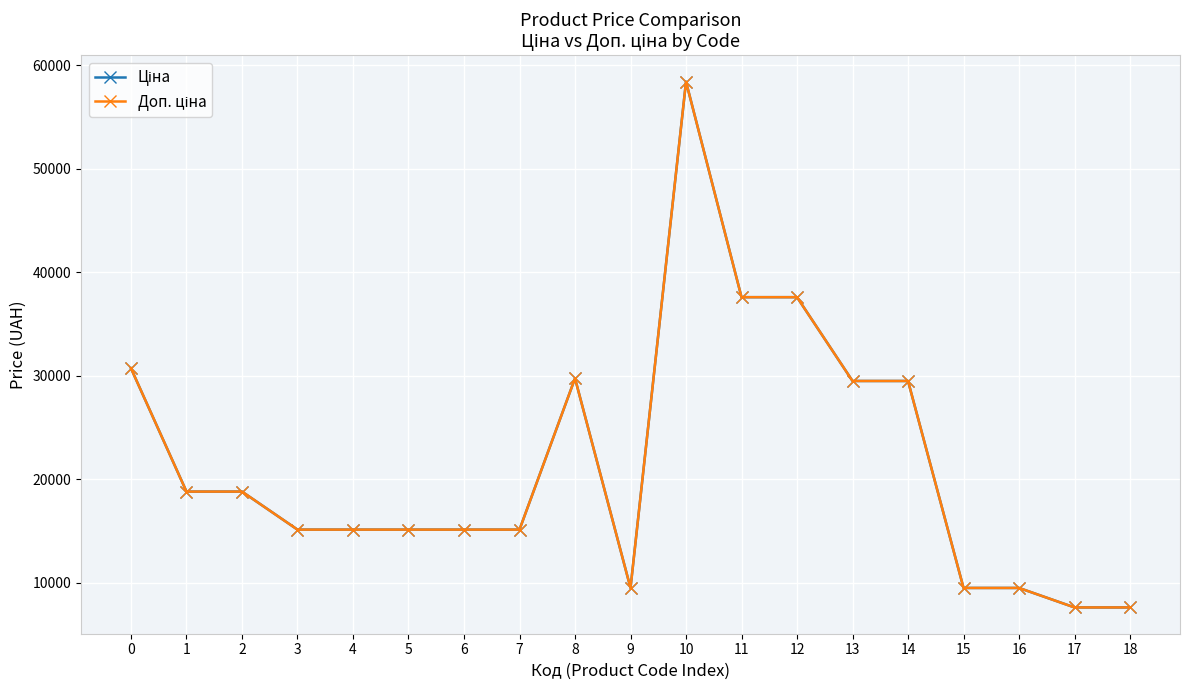

What value does the Ціна series have at 4?

15120.0